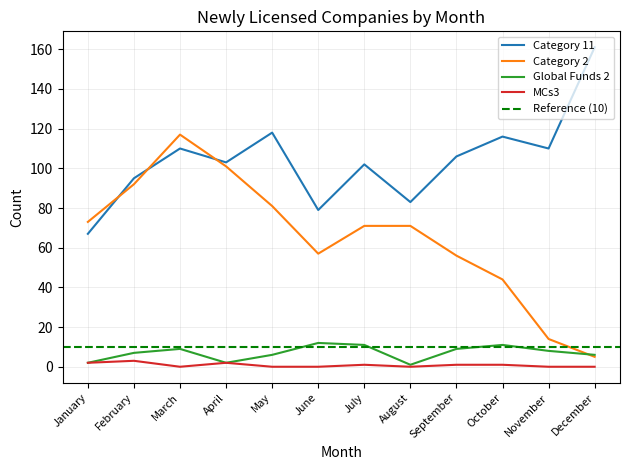

True or false: MCs3 and Category 11 cross at least once.

False